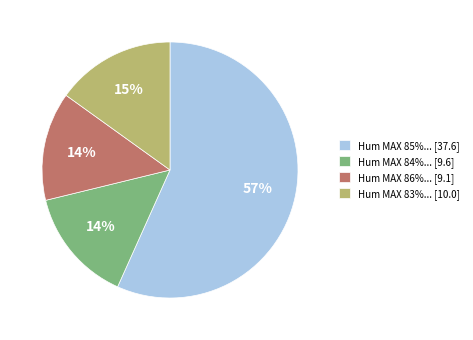

What percentage is the Hum MAX 84%... [9.6] slice, to the nearest percent?

14%